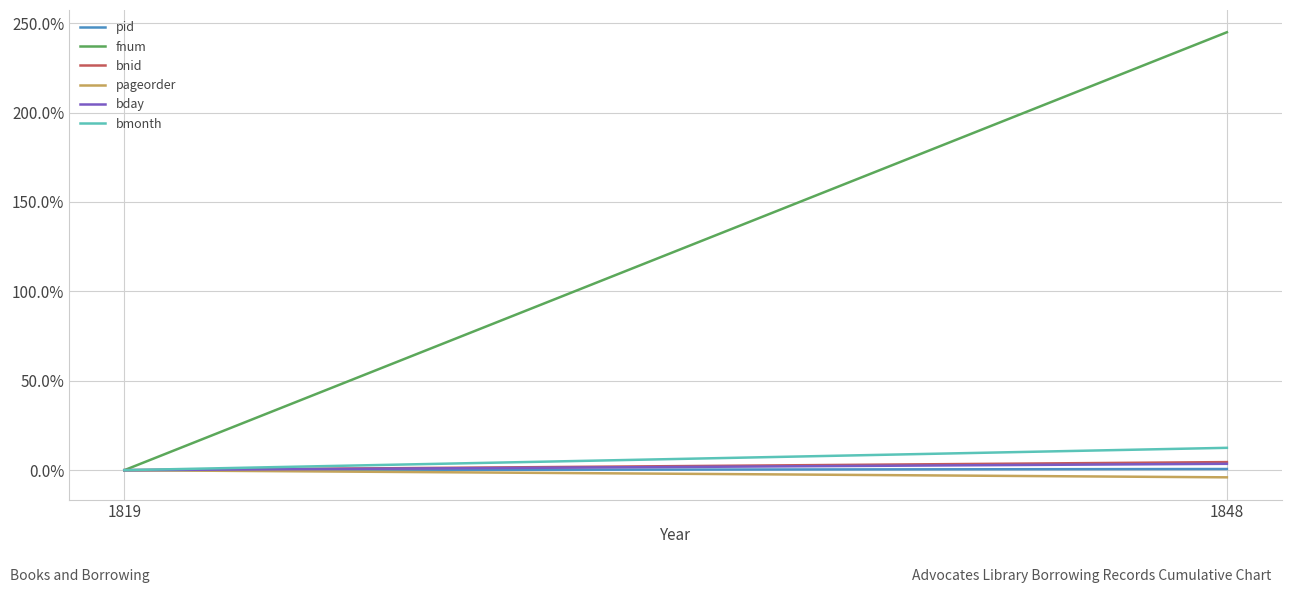

Reading left to right, transcribe all the data shown in this chart.

pid: 0.0	0.7
fnum: 0.0	244.9
bnid: 0.0	4.5
pageorder: 0.0	-4.0
bday: 0.0	3.6
bmonth: 0.0	12.5